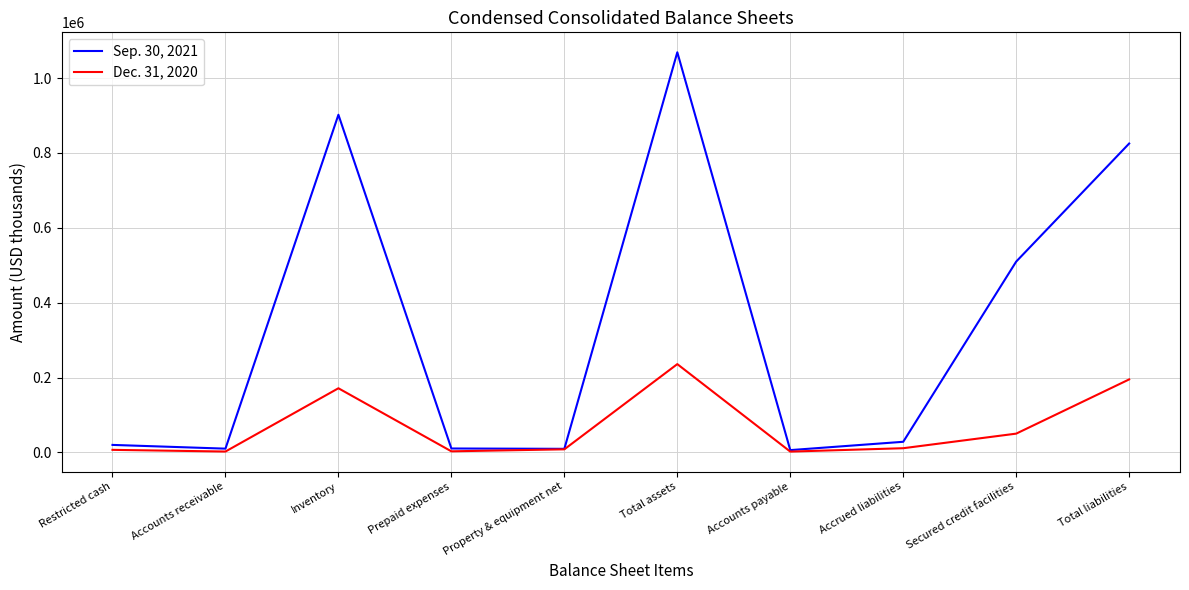

List the series in order of their peak value, highest first.

Sep. 30, 2021, Dec. 31, 2020